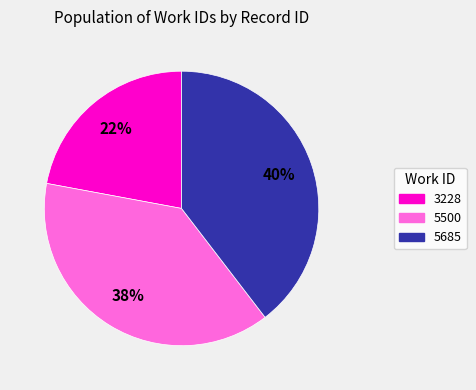

Count the number of slices in the pie.

3